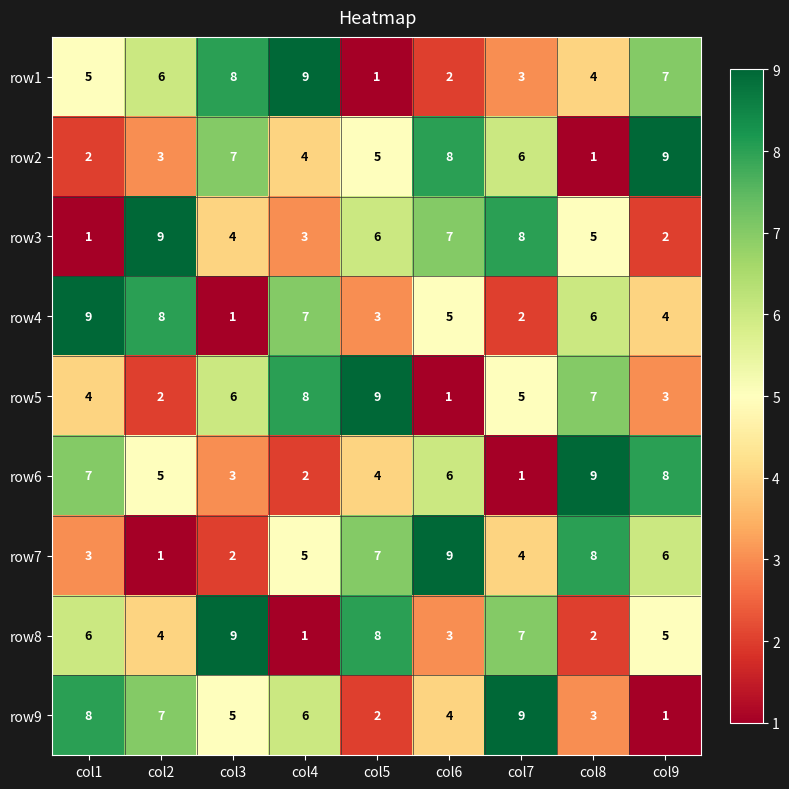

Between col2 and col3, which series saw the biggest shift?

row4